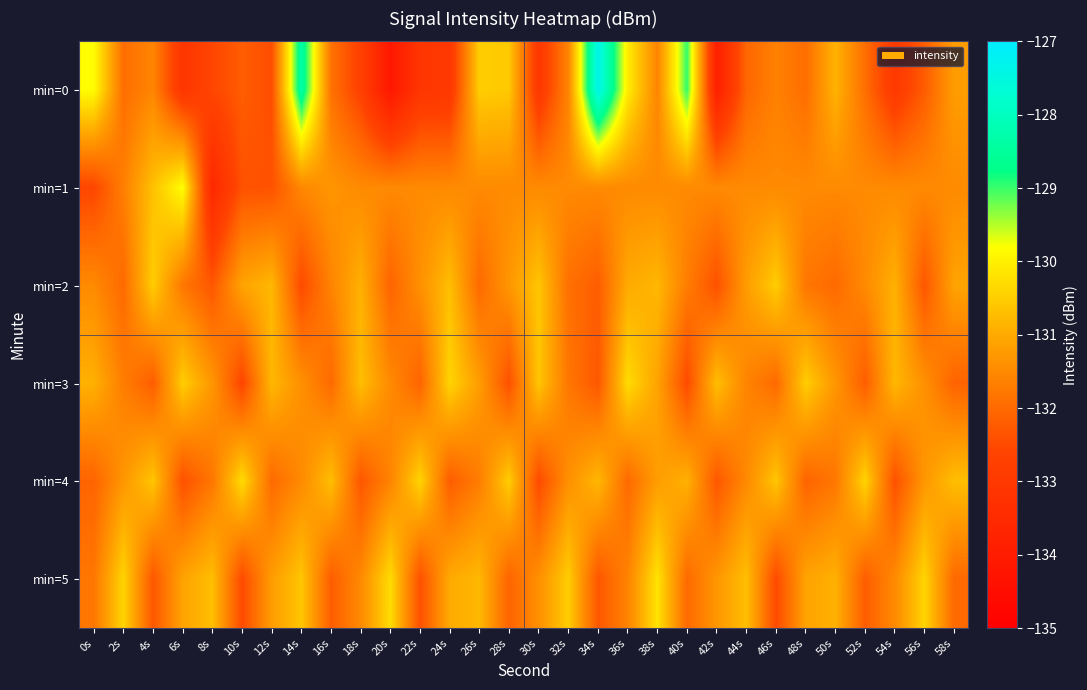

At which category is the sum across all series the highest?

14s